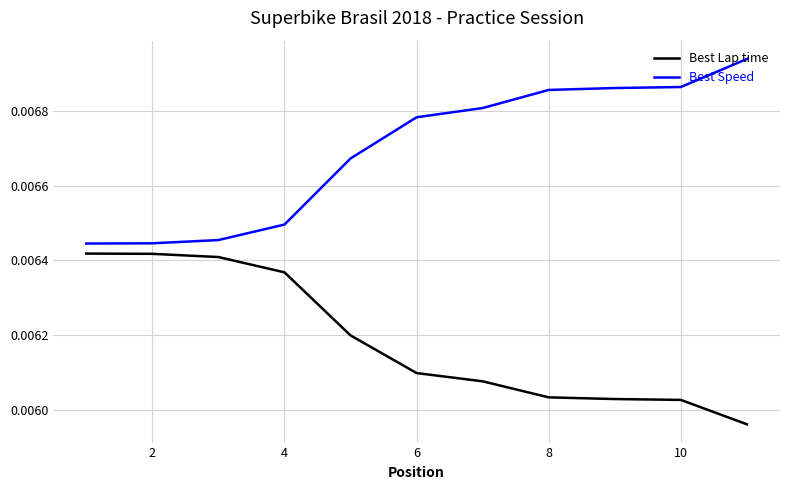

True or false: Best Lap time and Best Speed intersect in this chart.

False